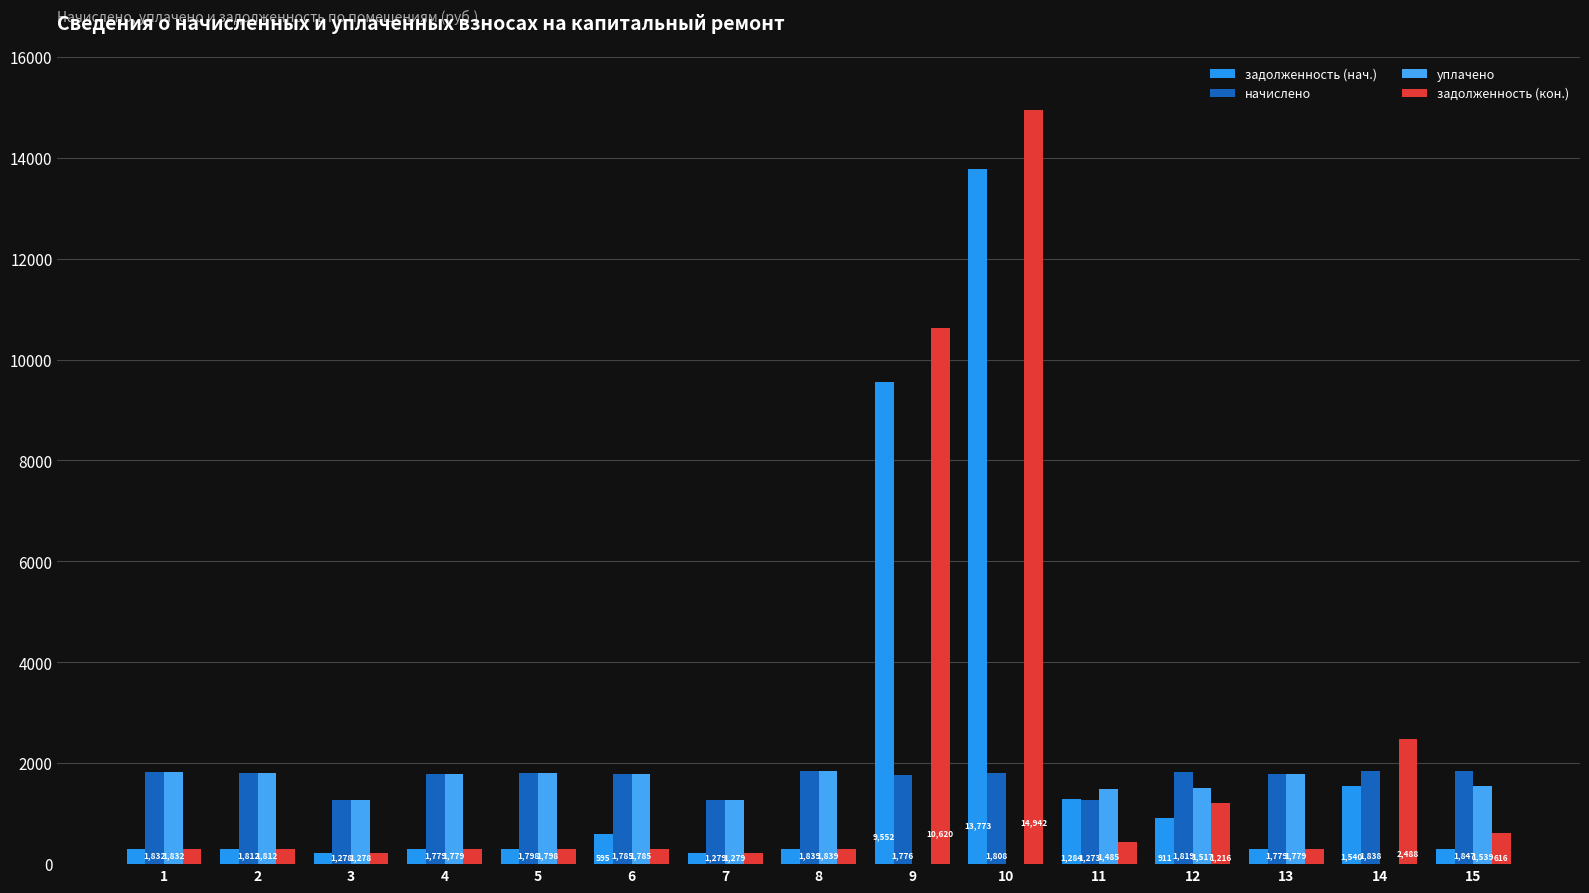

Is it true that задолженность (кон.) equals 1216.3 at 12?

True